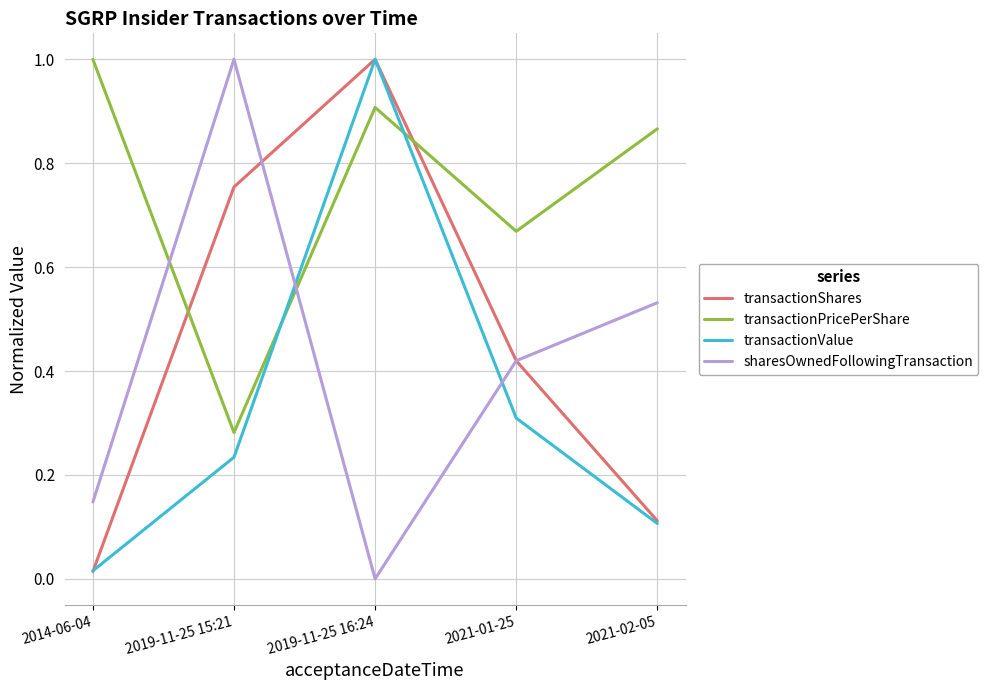

What are all the series names shown in the legend?

transactionShares, transactionPricePerShare, transactionValue, sharesOwnedFollowingTransaction